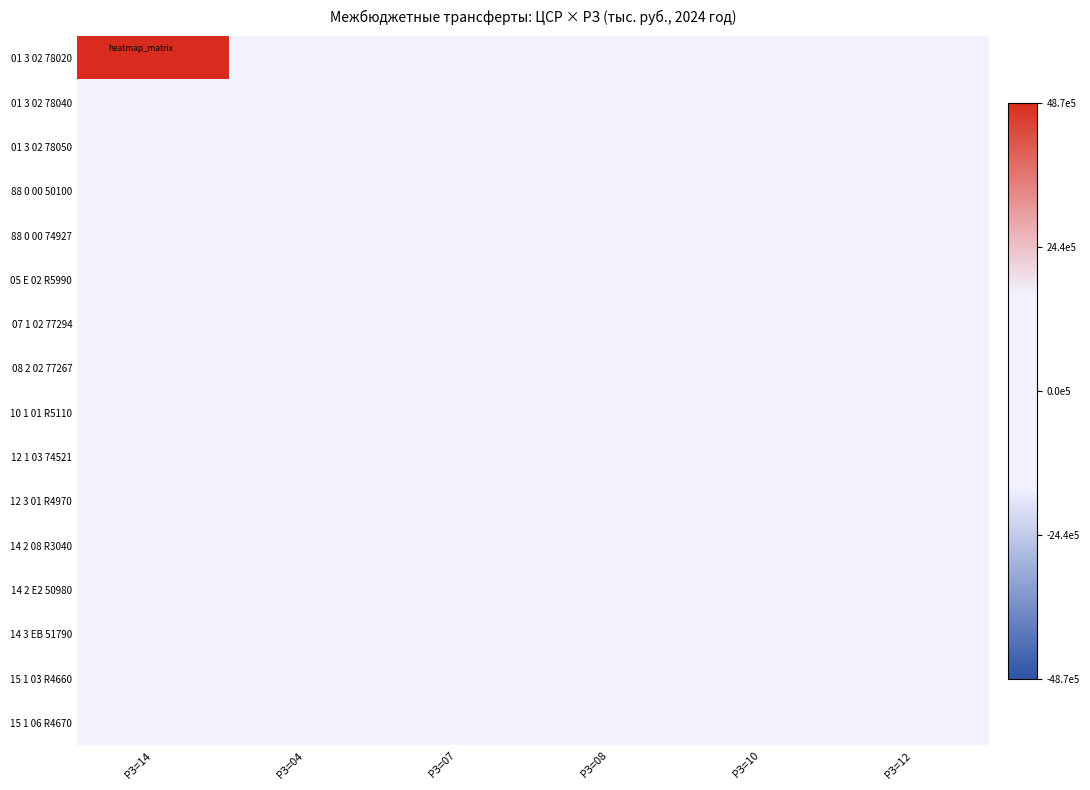

Rank the series at РЗ=04 from lowest to highest value.

01 3 02 78020, 01 3 02 78040, 01 3 02 78050, 88 0 00 50100, 88 0 00 74927, 12 1 03 74521, 12 3 01 R4970, 14 2 08 R3040, 14 2 E2 50980, 14 3 EB 51790, 15 1 03 R4660, 15 1 06 R4670, 08 2 02 77267, 07 1 02 77294, 10 1 01 R5110, 05 E 02 R5990